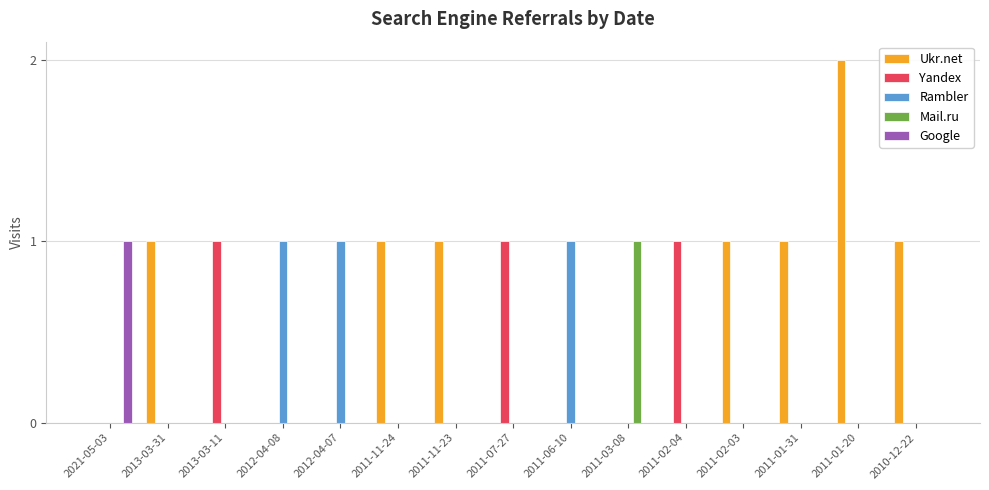

At which label does Ukr.net reach its peak?

2011-01-20